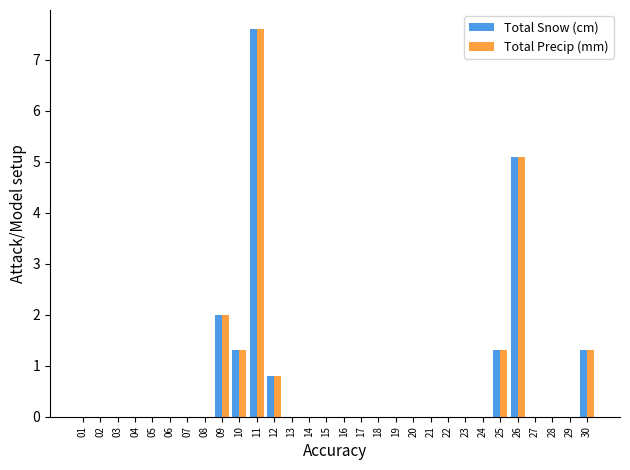

What are all the series names shown in the legend?

Total Snow (cm), Total Precip (mm)